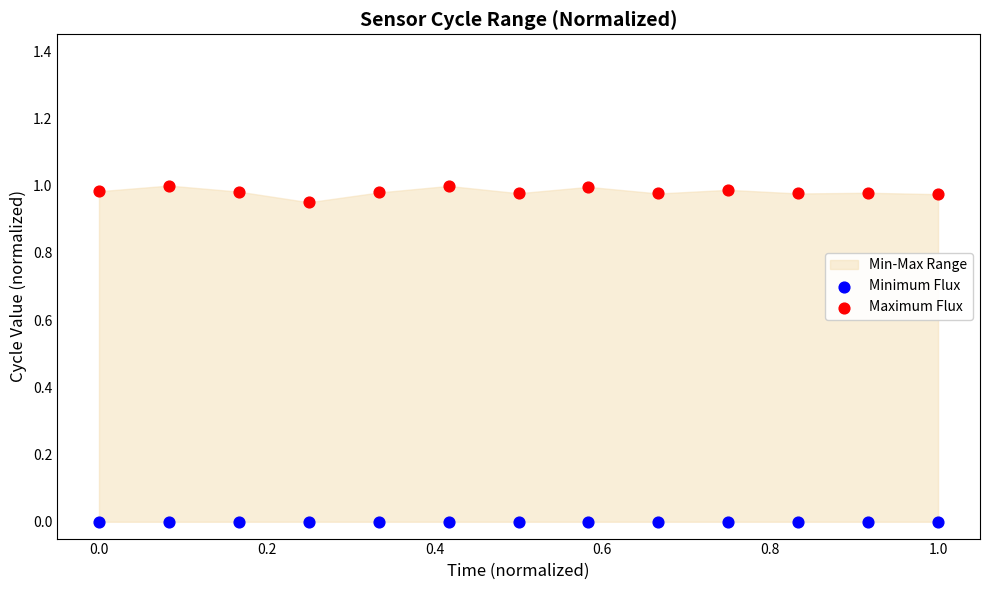

Which series contains the highest Y value?

Maximum Flux